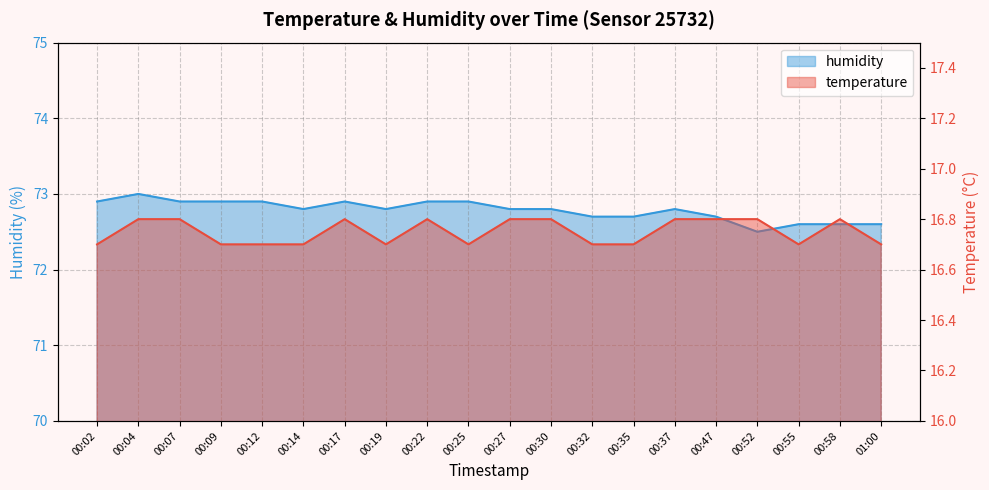

What are all the series names shown in the legend?

temperature, humidity